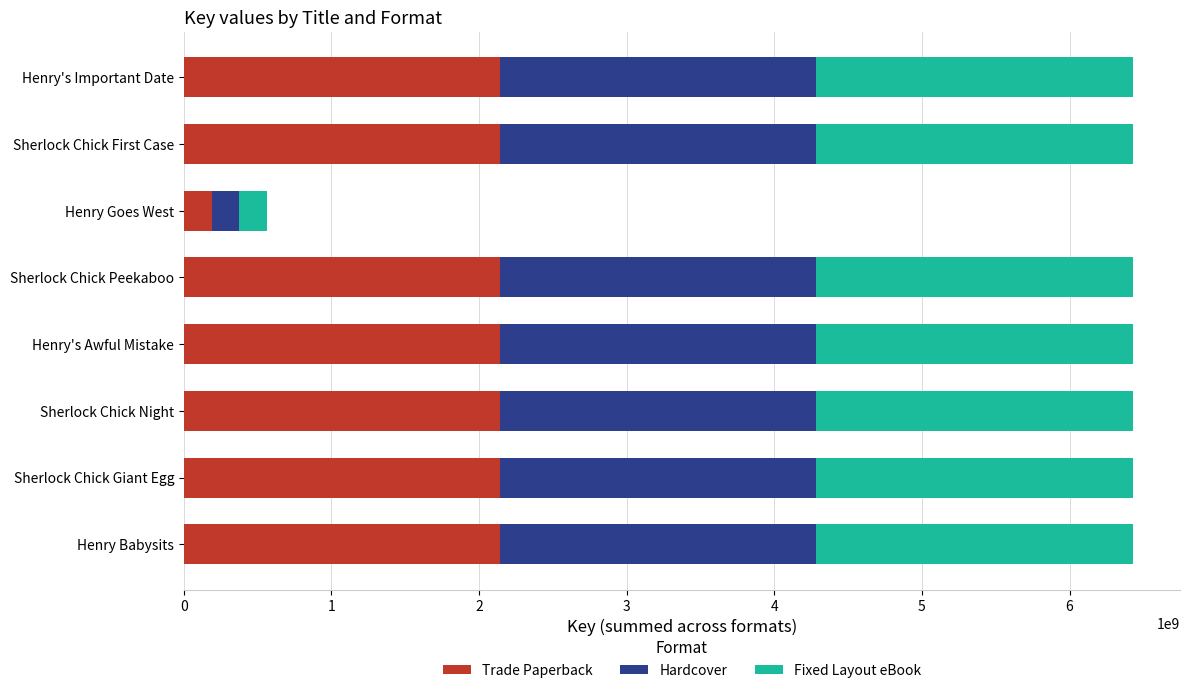

What is the sum of the Trade Paperback values at Sherlock Chick First Case and Henry Goes West?

2330442449